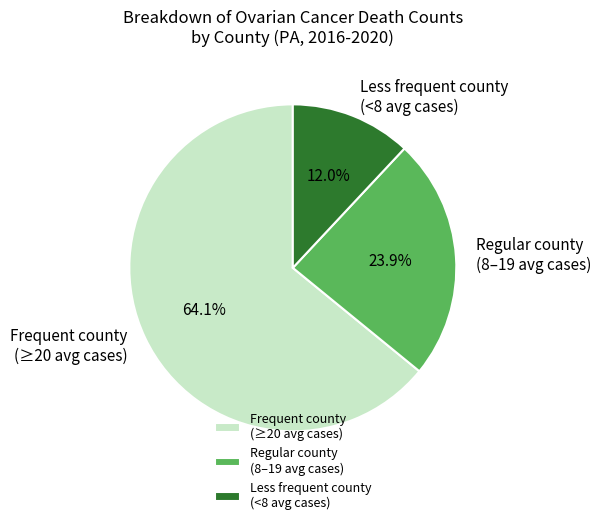

Between Regular county (8–19 avg cases) and Less frequent county (<8 avg cases), which is larger?

Regular county (8–19 avg cases)